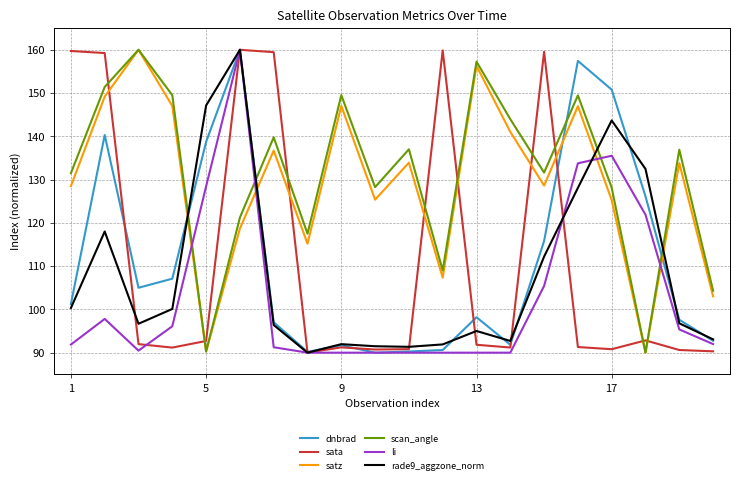

After their last crossing, which series has the higher values: satz or dnbrad?

satz